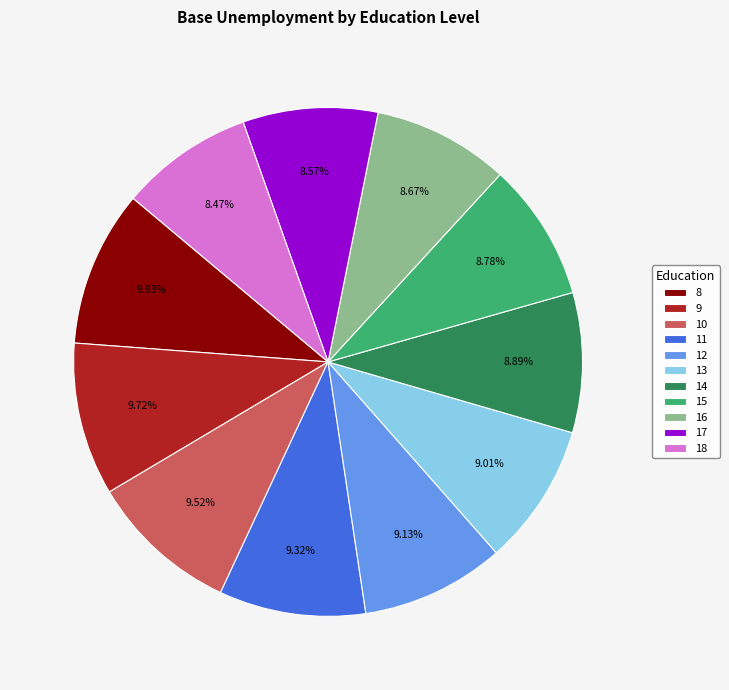

Does 17 account for over 50% of the chart?

No